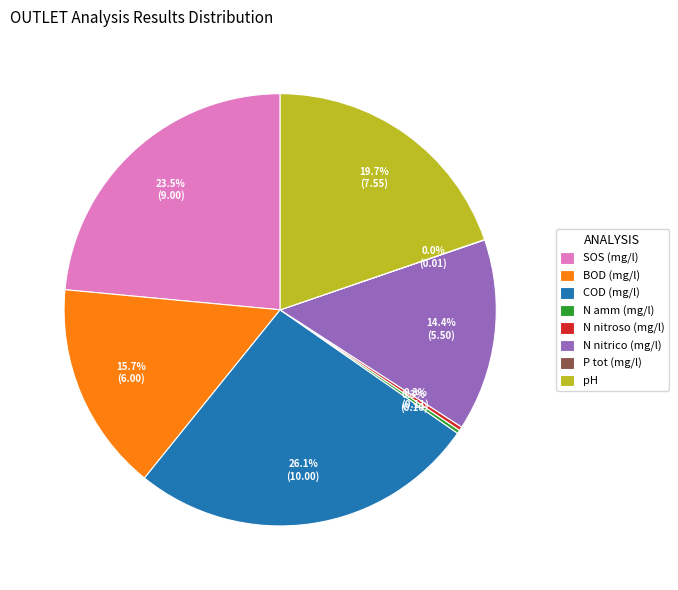

To the nearest percent, what is the difference between the largest and smallest slice percentages?

26%